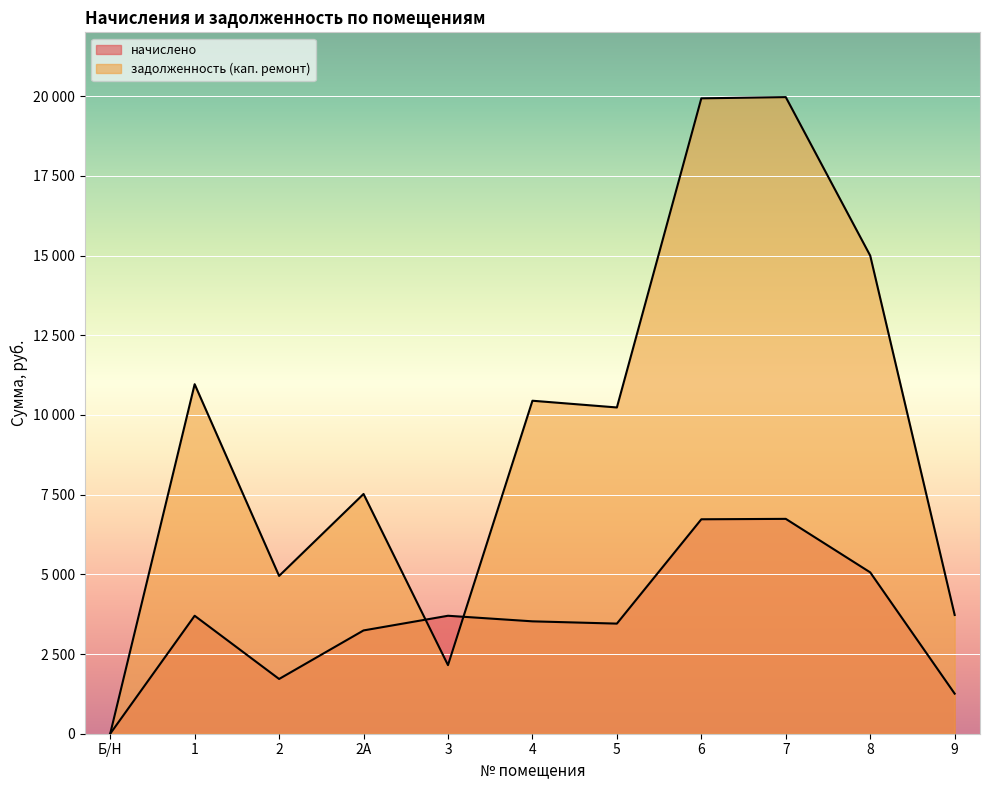

What is the difference between the maximum and minimum values in the задолженность (кап. ремонт) series?

19968.0